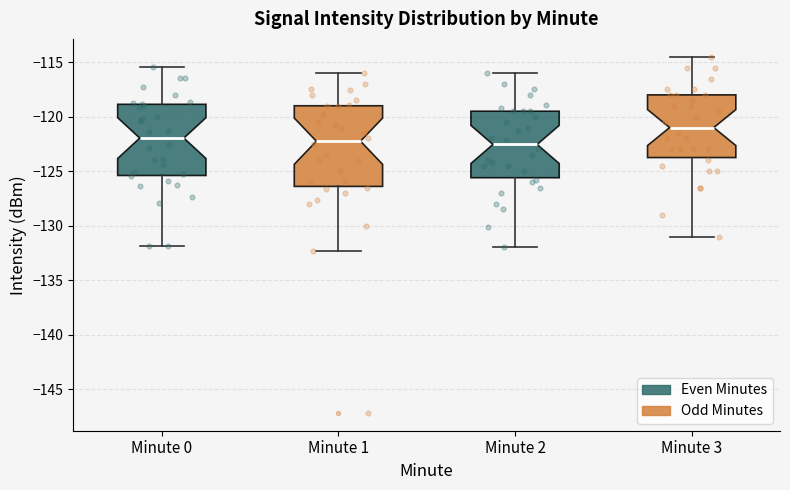

Comparing the boxes themselves (not the whiskers), which one is the tallest?

Minute 1